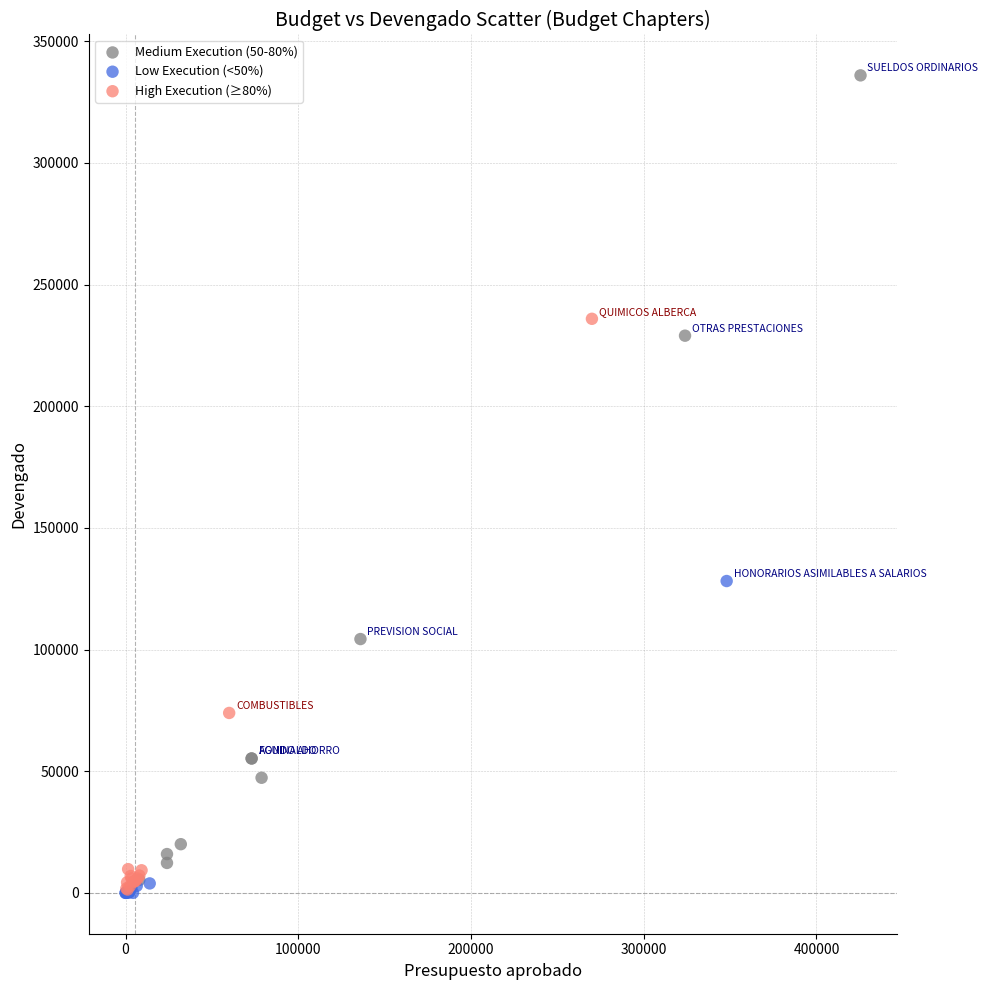

Which series has the widest spread of Y values?

Medium Execution (50-80%)